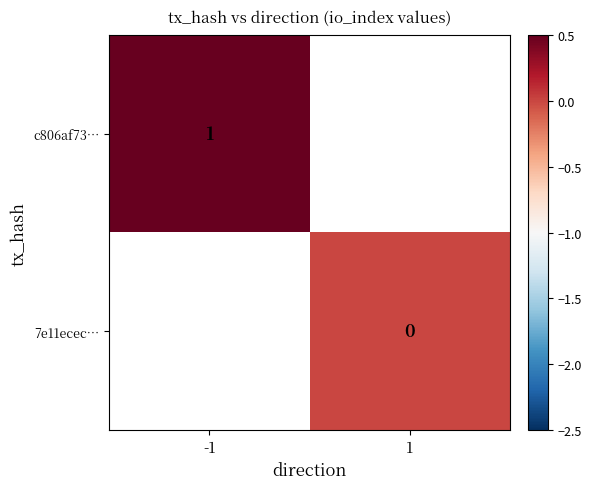

Count the number of data series in this chart.

2